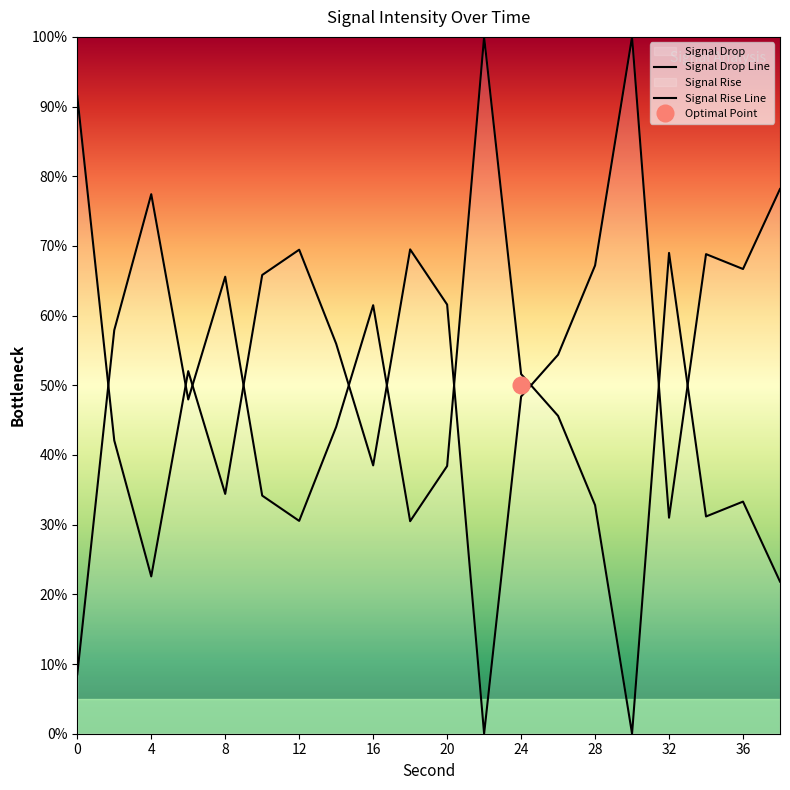

What is the ratio of the value at 22 to the value at 8?

1.5